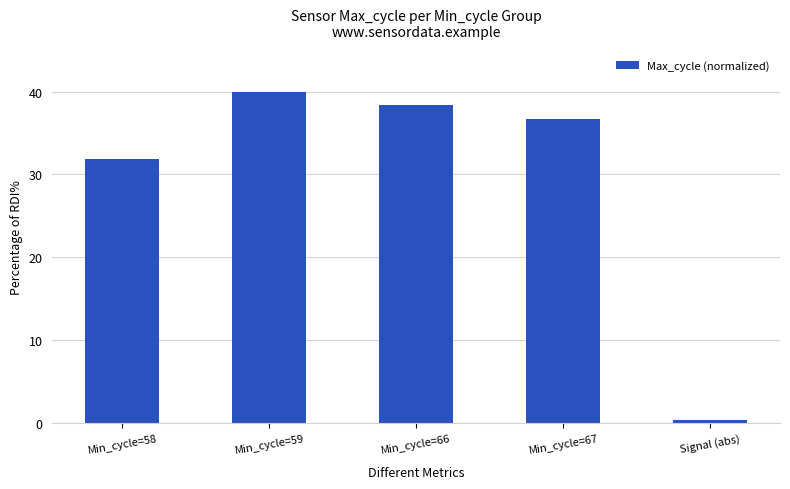

The value at Min_cycle=58 is 49.6. True or false?

False